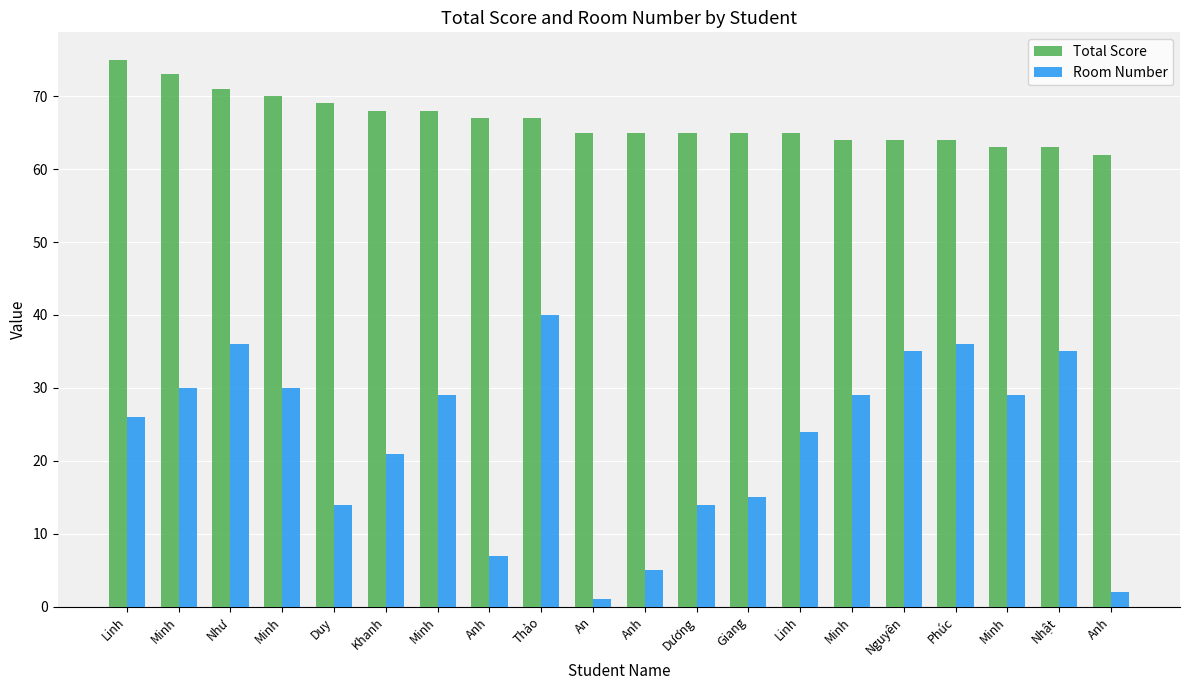

What is the difference between the Room Number values at Nhật and Giang?

20